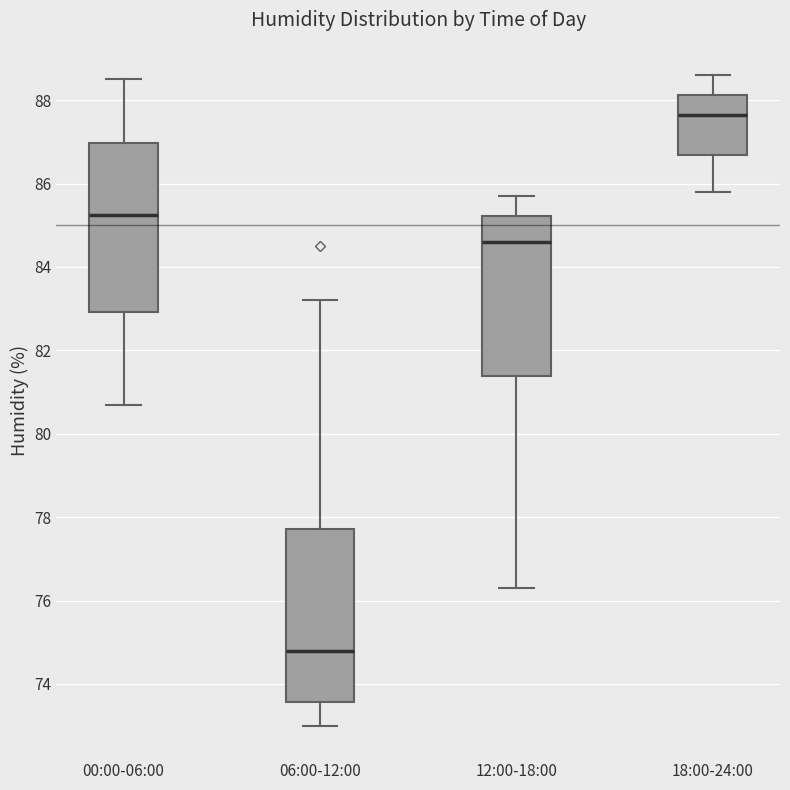

Where does the lower whisker of the box for 12:00-18:00 end on the y-axis? The values are not printed on the chart, so give them approximately, as read against the axis.

76.4